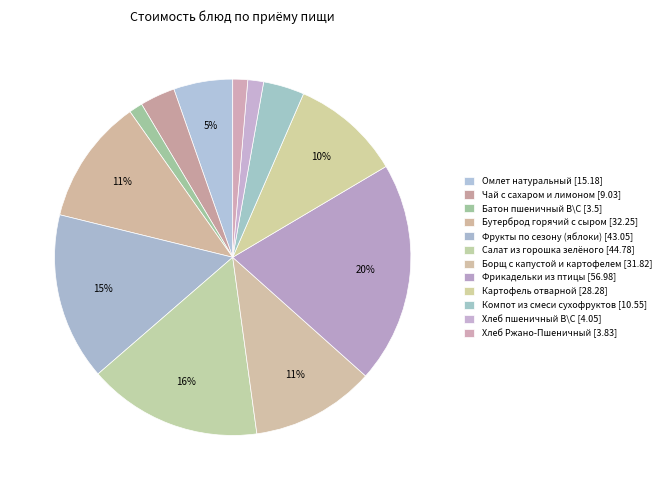

To the nearest percent, what is the combined percentage of Борщ с капустой и картофелем and Бутерброд горячий с сыром?

23%